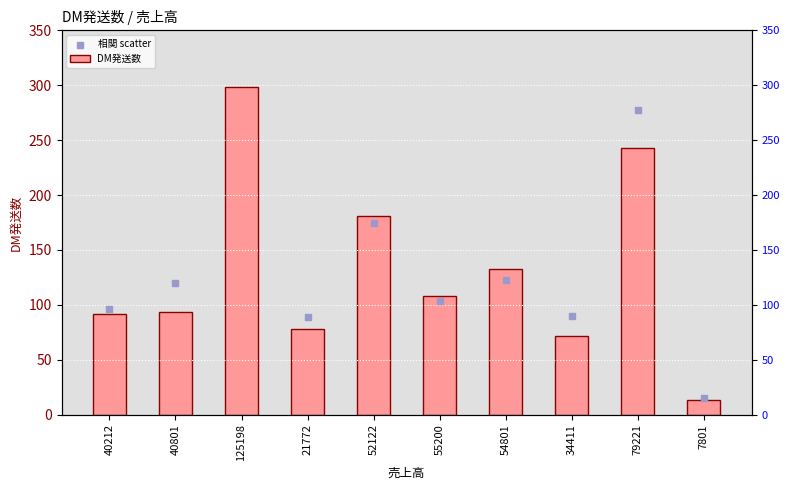

At how many categories does at least one series exceed 287?

1